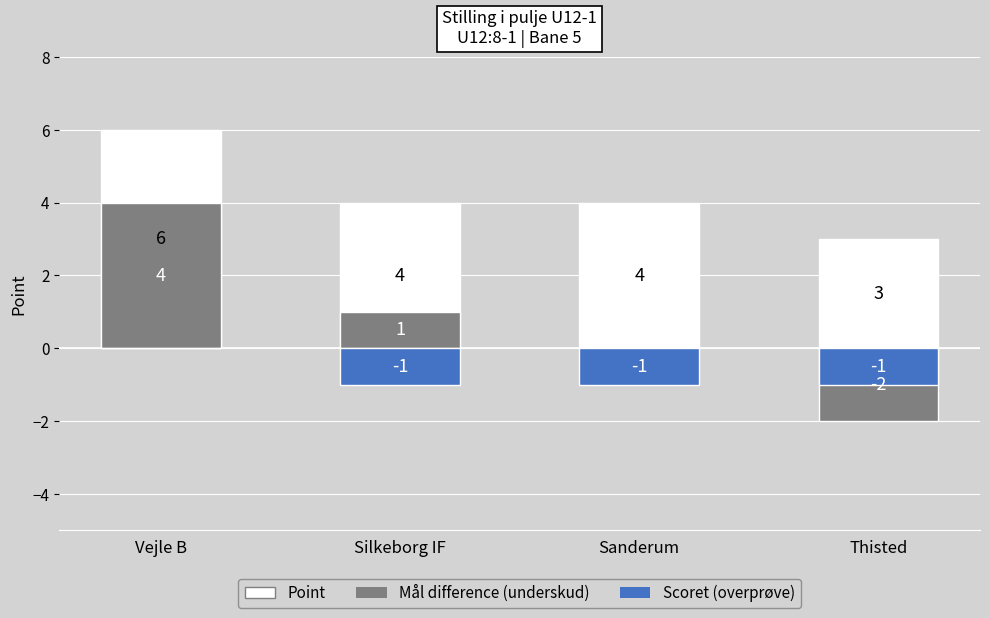

Is it true that Mål difference (underskud) equals 6 at Vejle B?

False